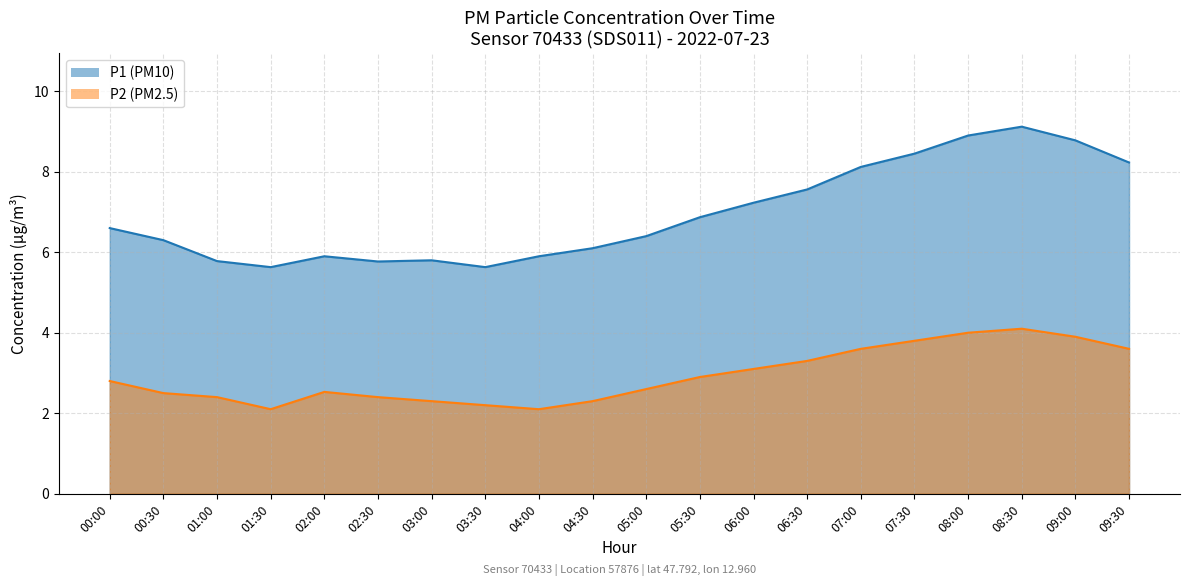

What are all the series names shown in the legend?

P1, P2